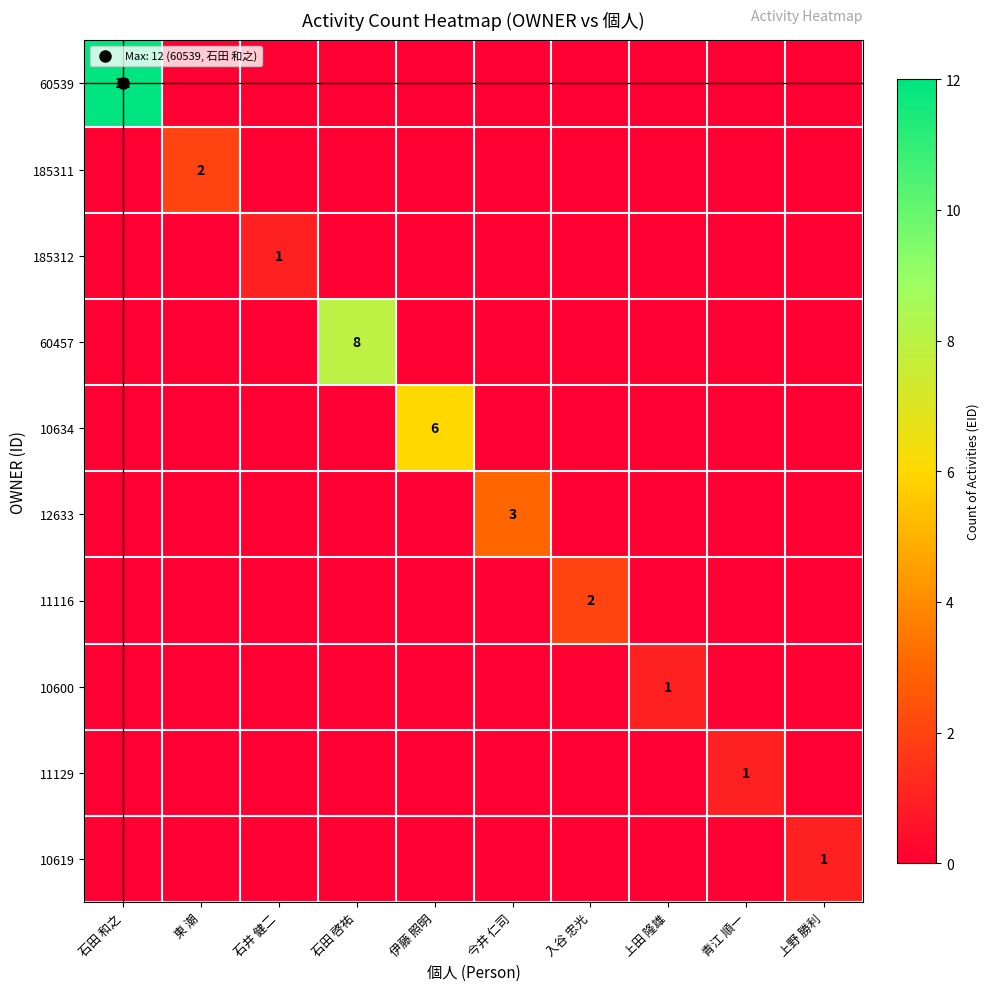

Rank the series by their maximum value, from lowest to highest.

185312, 10600, 11129, 10619, 185311, 11116, 12633, 10634, 60457, 60539